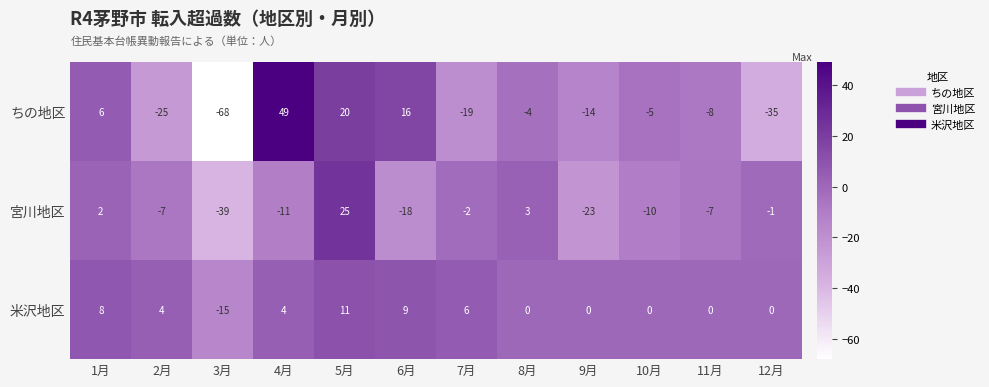

What is the greatest value displayed?

49